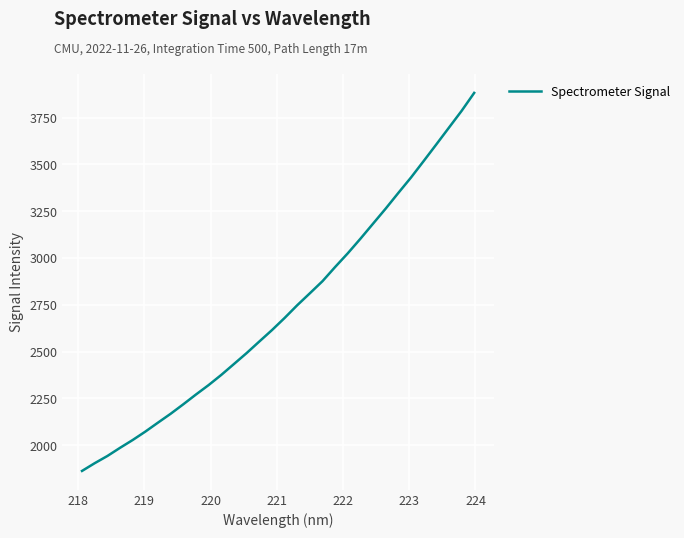

What is the difference between the maximum and minimum values?

2020.3